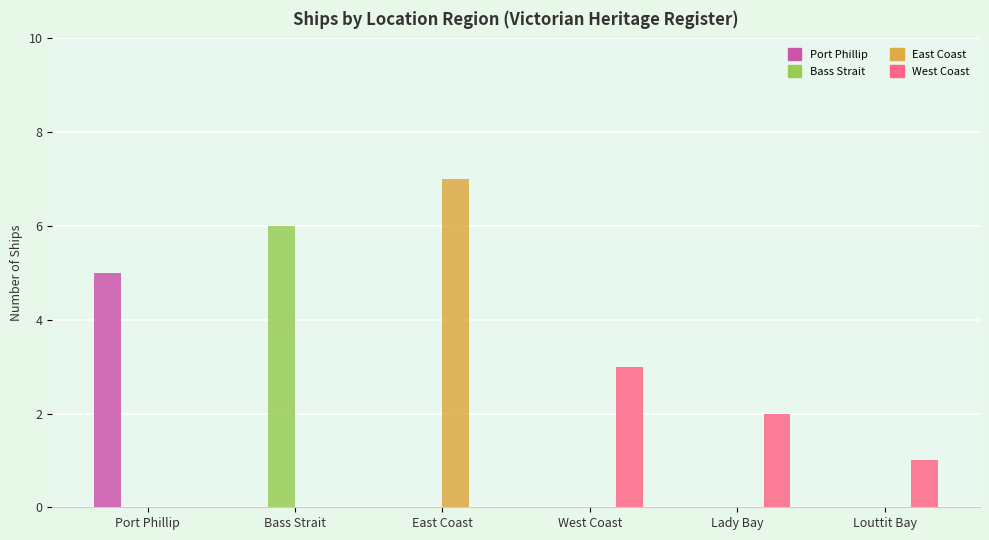

Does the chart contain stacked bars?

No